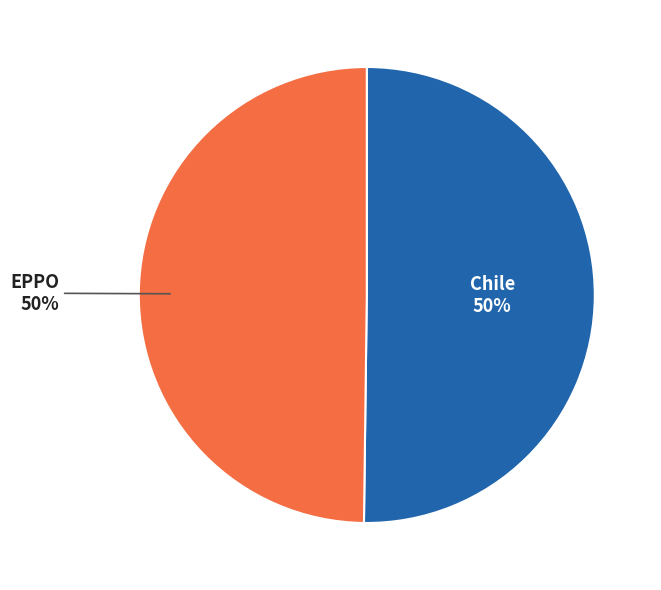

To the nearest percent, what is the average slice percentage?

50%